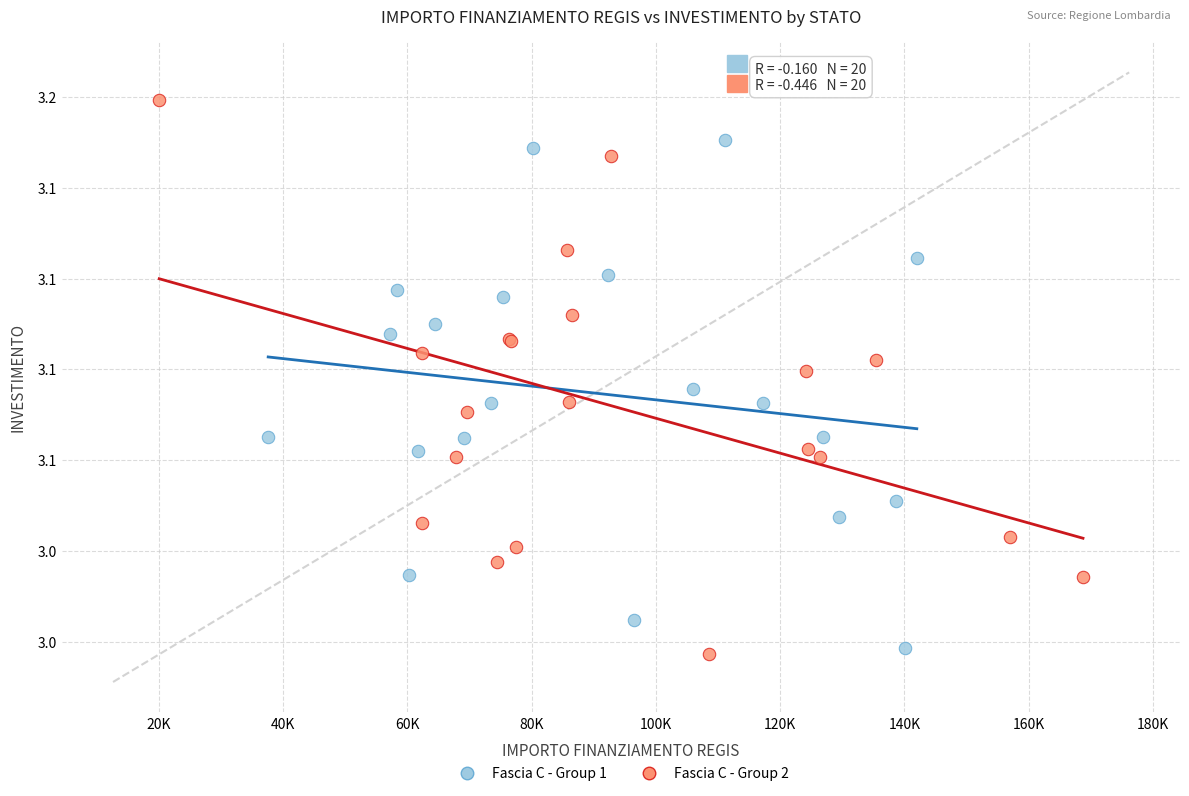

Which series contains the highest Y value?

Fascia C - Group 2